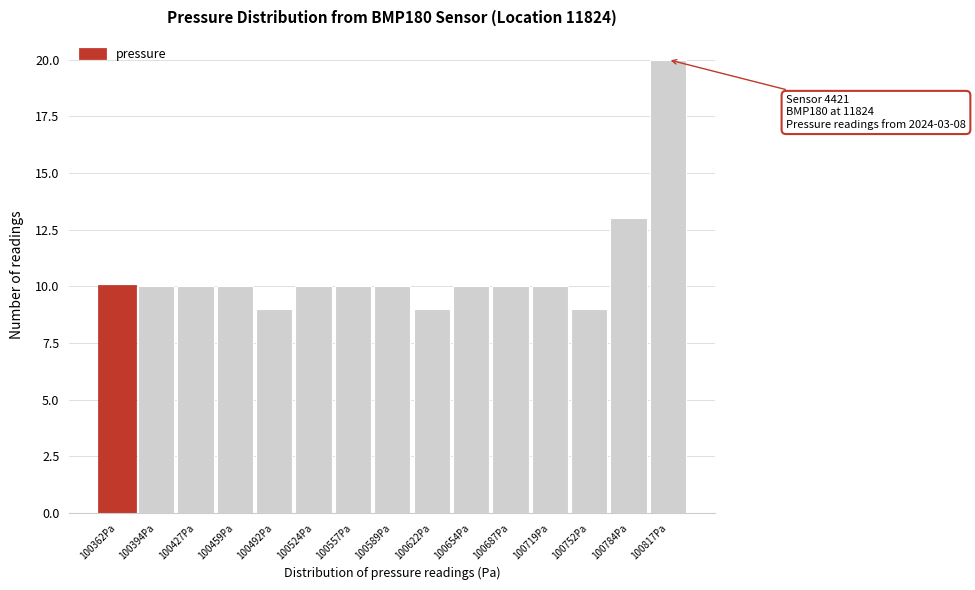

Reading left to right, transcribe all the data shown in this chart.

10	10	10	10	9	10	10	10	9	10	10	10	9	13	20